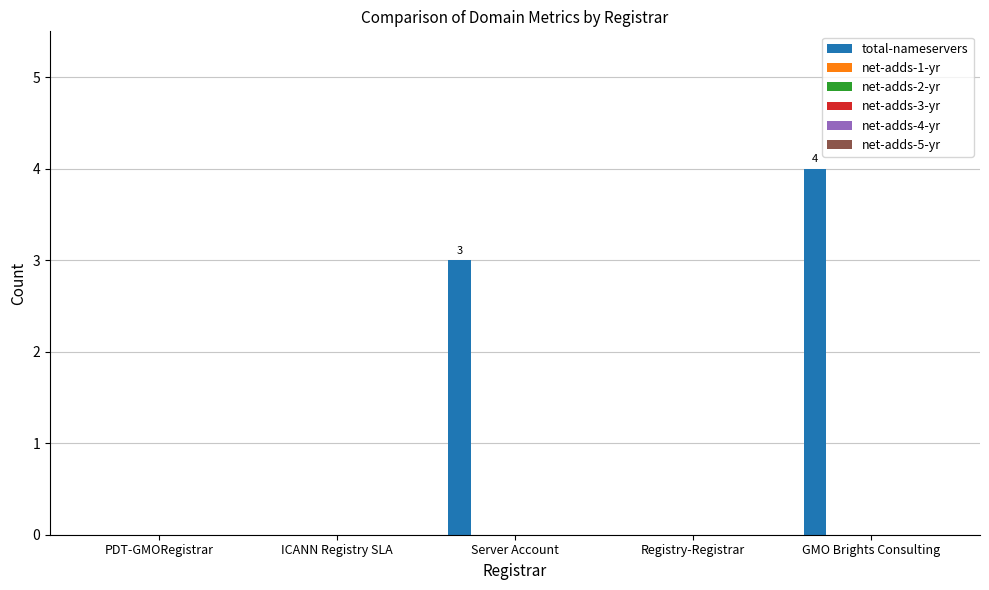

What is the greatest value displayed?

4